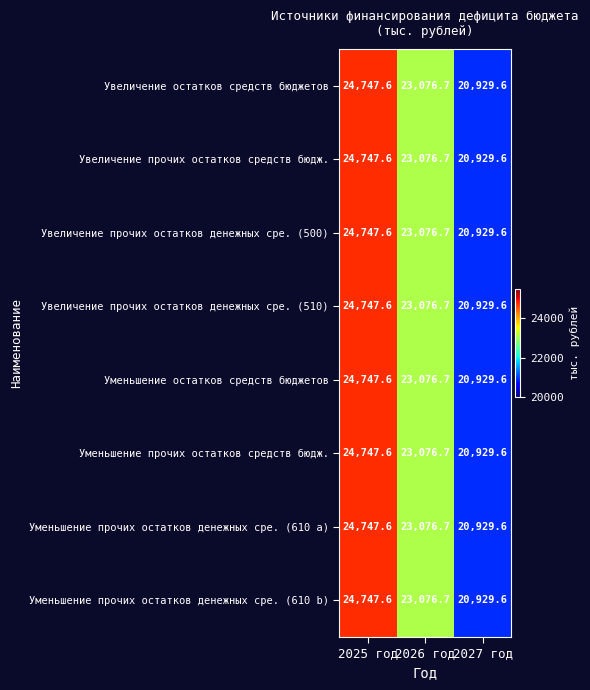

Reading left to right, what are all the values shown in this chart?

Увеличение остатков средств бюджетов: 24747.6	23076.7	20929.6
Увеличение прочих остатков средств бюдж.: 24747.6	23076.7	20929.6
Увеличение прочих остатков денежных сре. (500): 24747.6	23076.7	20929.6
Увеличение прочих остатков денежных сре. (510): 24747.6	23076.7	20929.6
Уменьшение остатков средств бюджетов: 24747.6	23076.7	20929.6
Уменьшение прочих остатков средств бюдж.: 24747.6	23076.7	20929.6
Уменьшение прочих остатков денежных сре. (610 a): 24747.6	23076.7	20929.6
Уменьшение прочих остатков денежных сре. (610 b): 24747.6	23076.7	20929.6